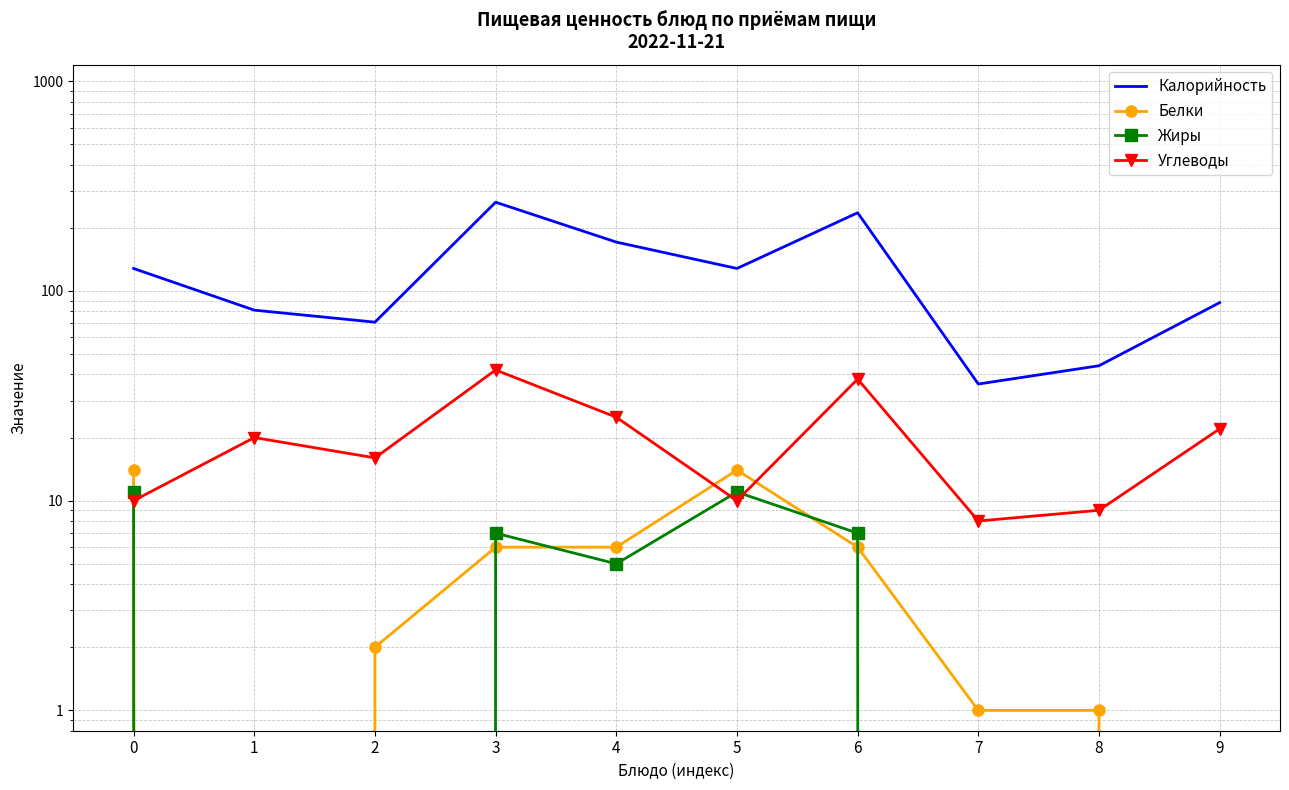

At which category does the chart reach its minimum across all series?

1